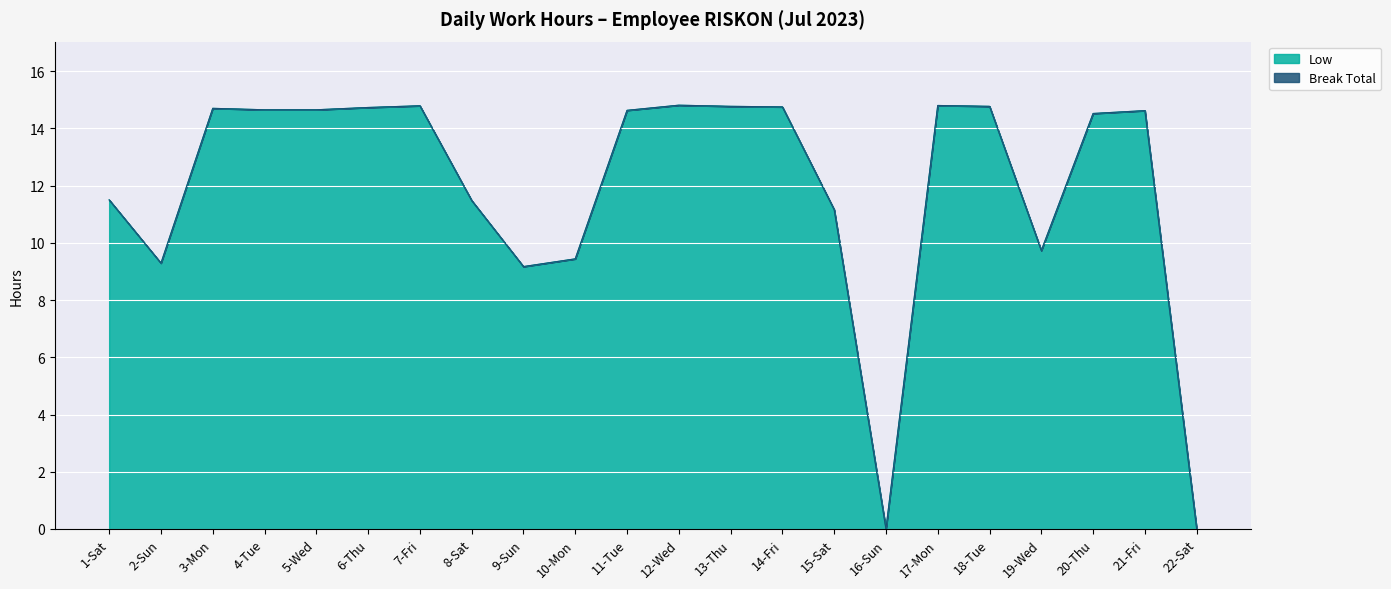

What is the value of the 7th point from the left?

14.8